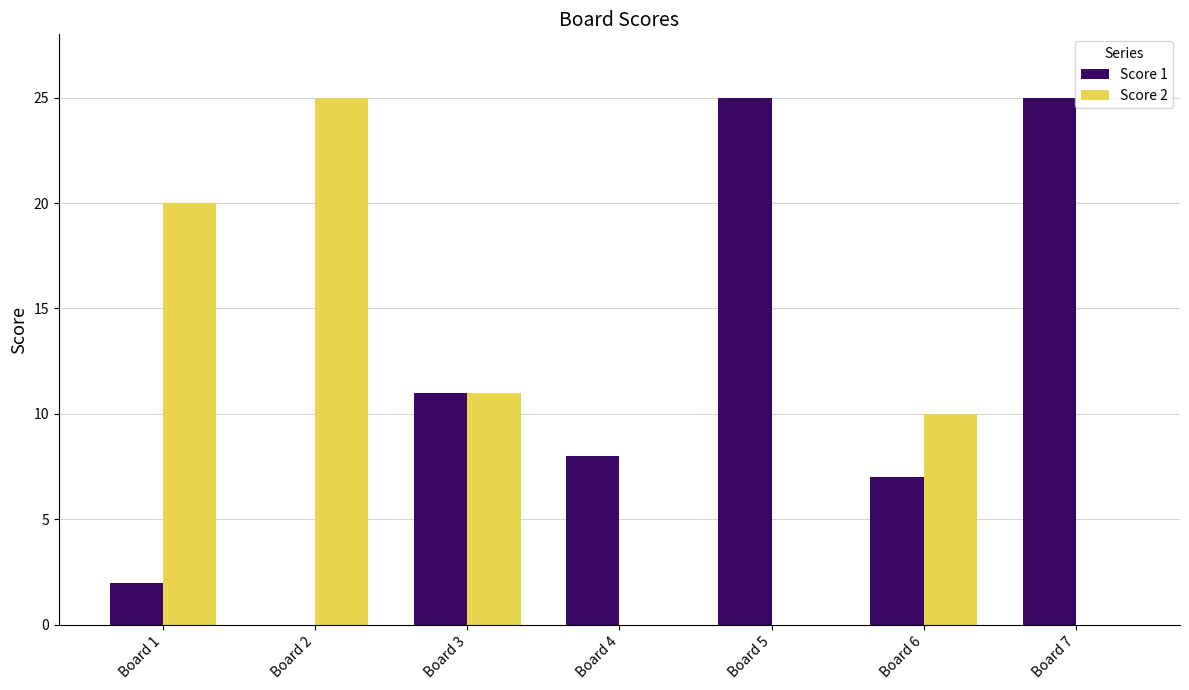

True or false: Score 2 has a value of 20 at Board 1.

True